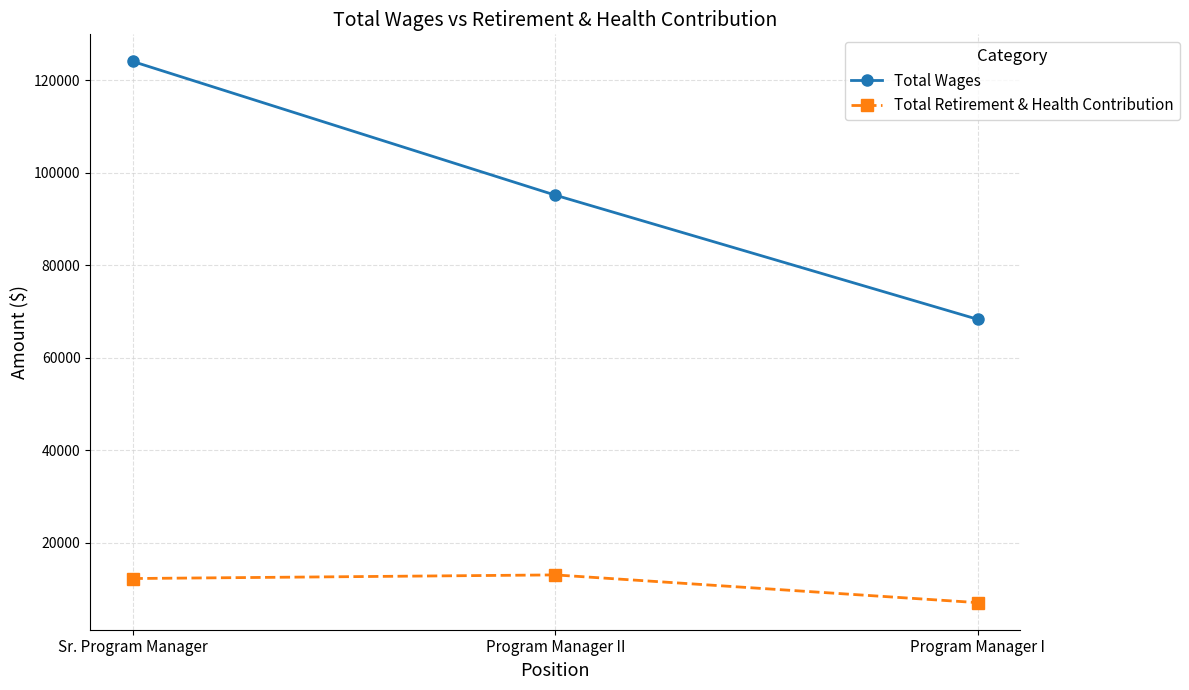

At Sr. Program Manager, list the series in order from largest to smallest.

Total Wages, Total Retirement & Health Contribution